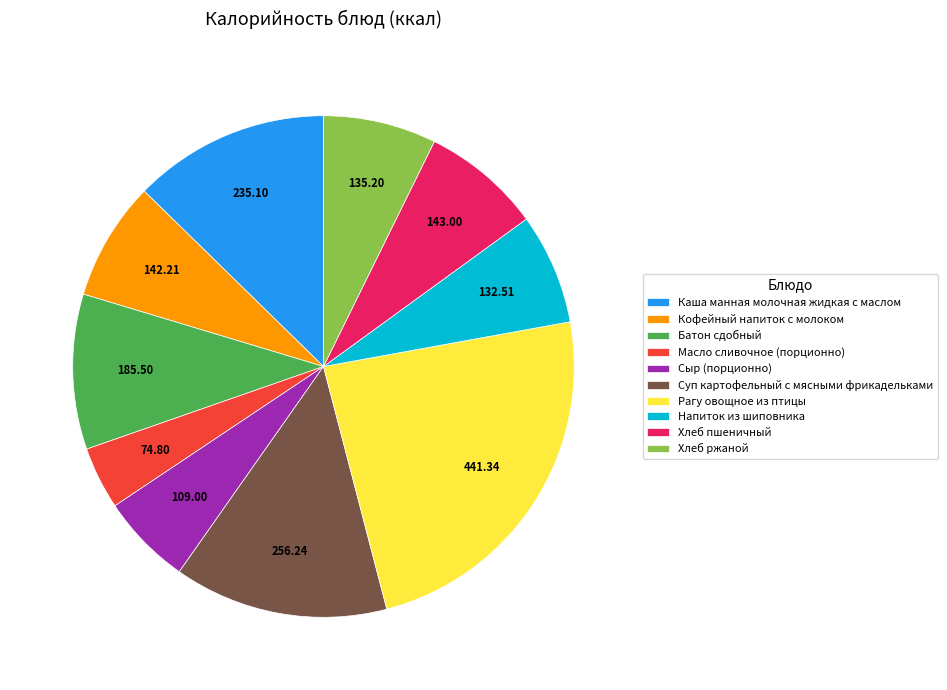

True or false: Сыр (порционно) accounts for 1% of the total.

False